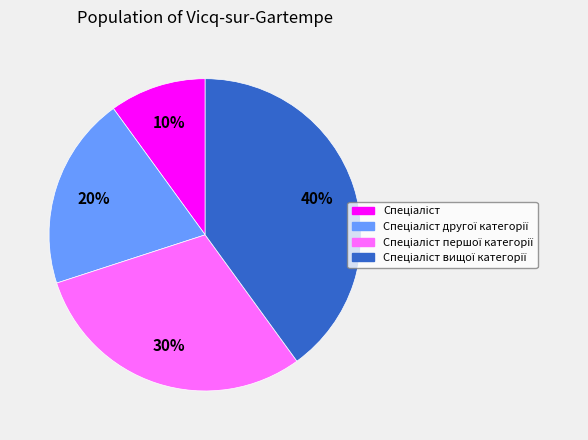

To the nearest percent, what is the difference between the largest and smallest slice percentages?

30%